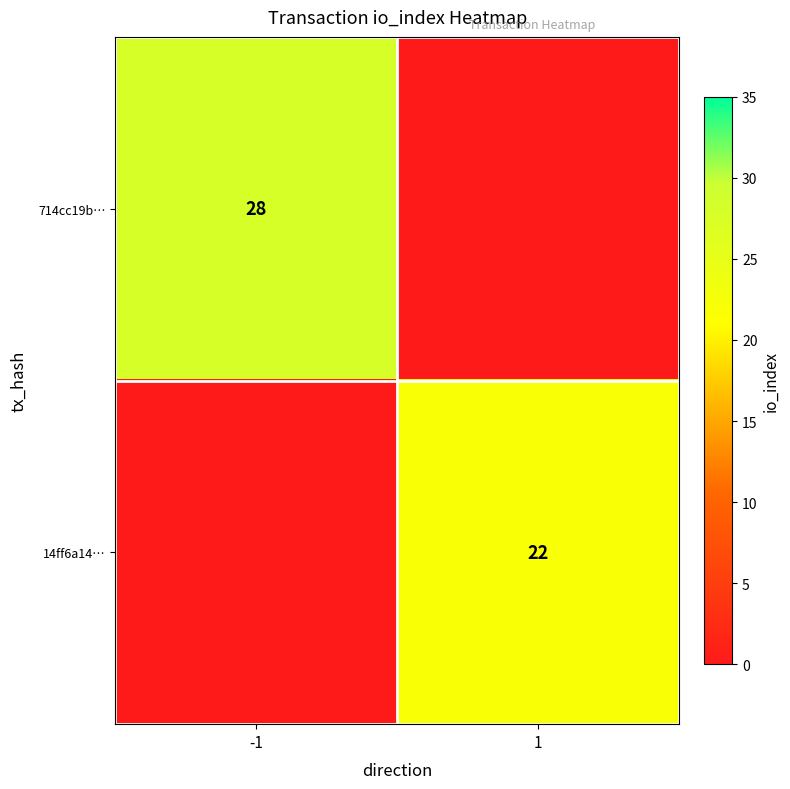

The value of 14ff6a14… at 1 is 22. True or false?

True